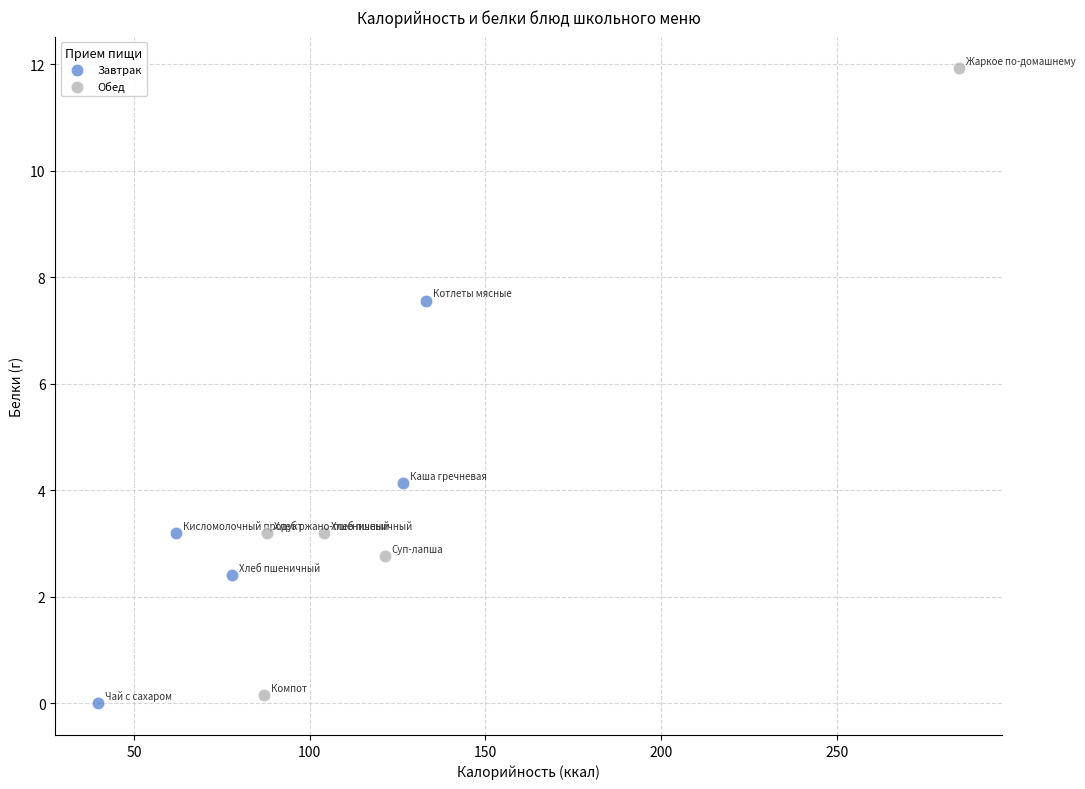

Which series contains the highest Y value?

Обед